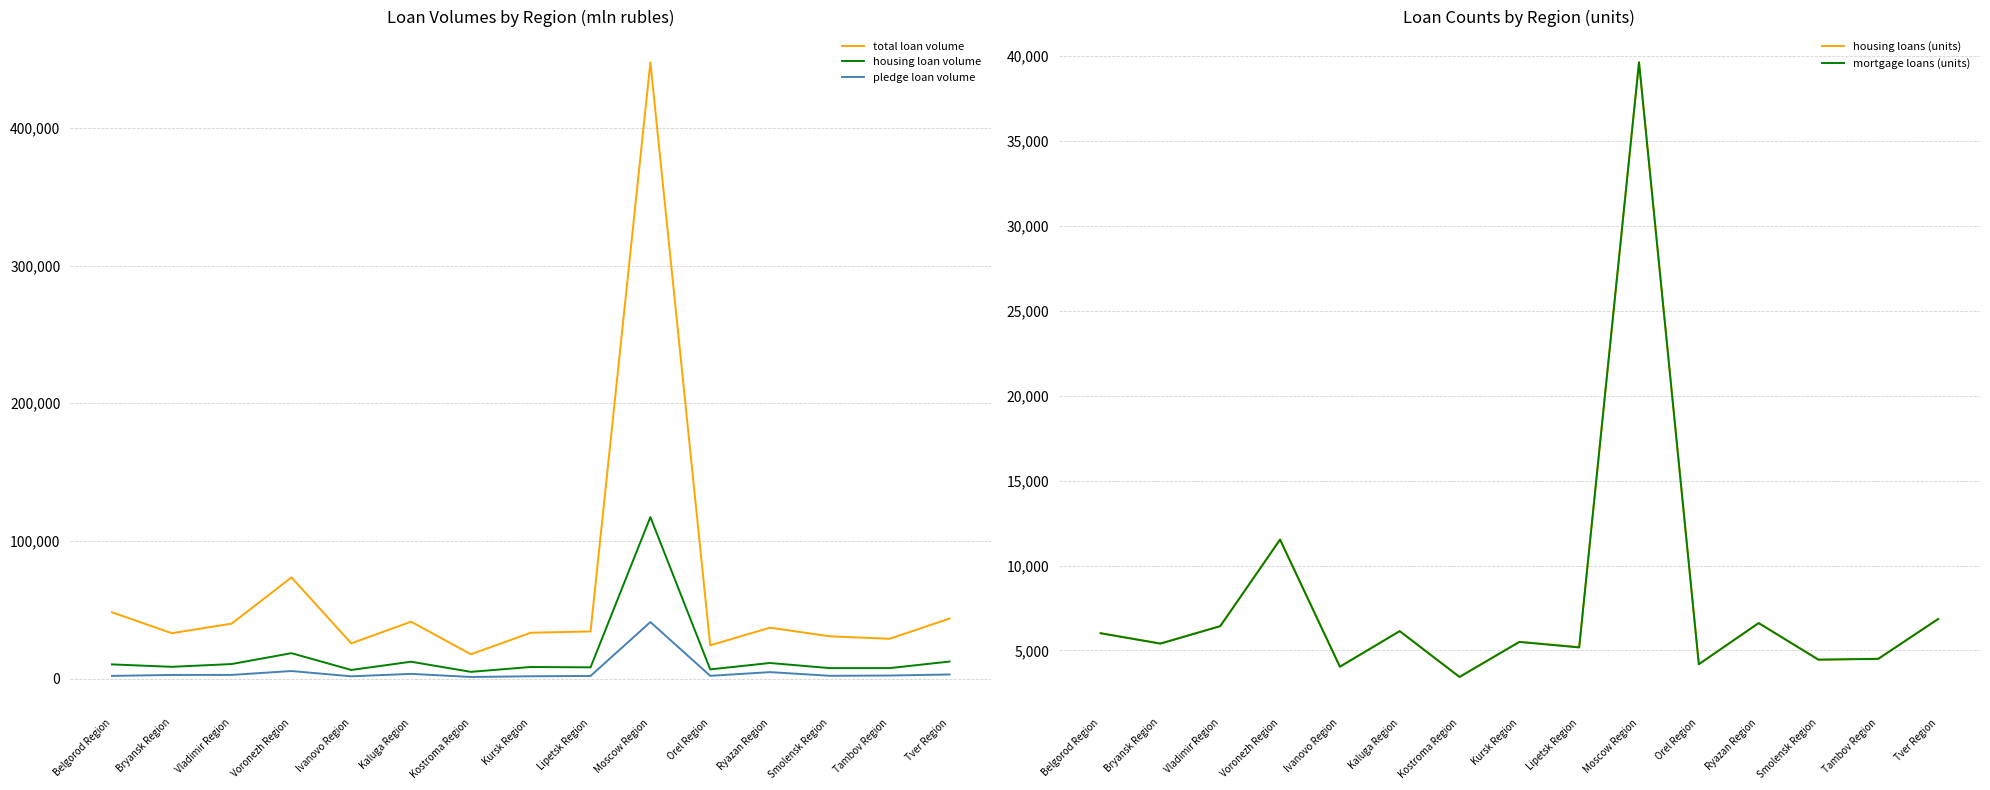

Where is total loan volume nearest to the value 232645?

Voronezh Region